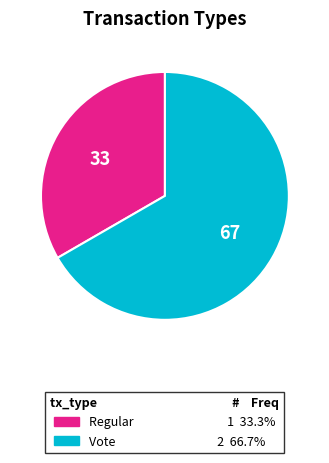

What is the ratio of the value at Vote to the value at Regular?

2.0